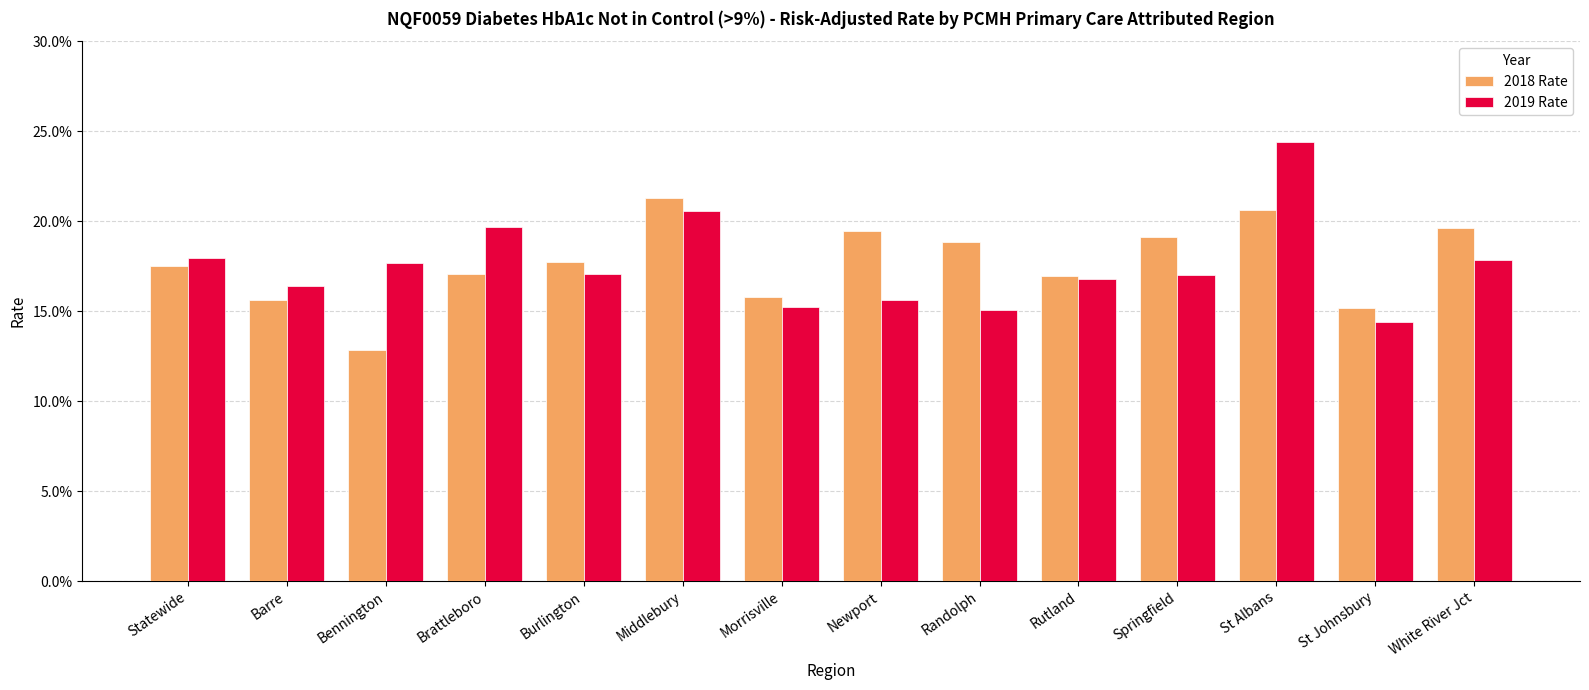

What are all the series names shown in the legend?

2018 Rate, 2019 Rate